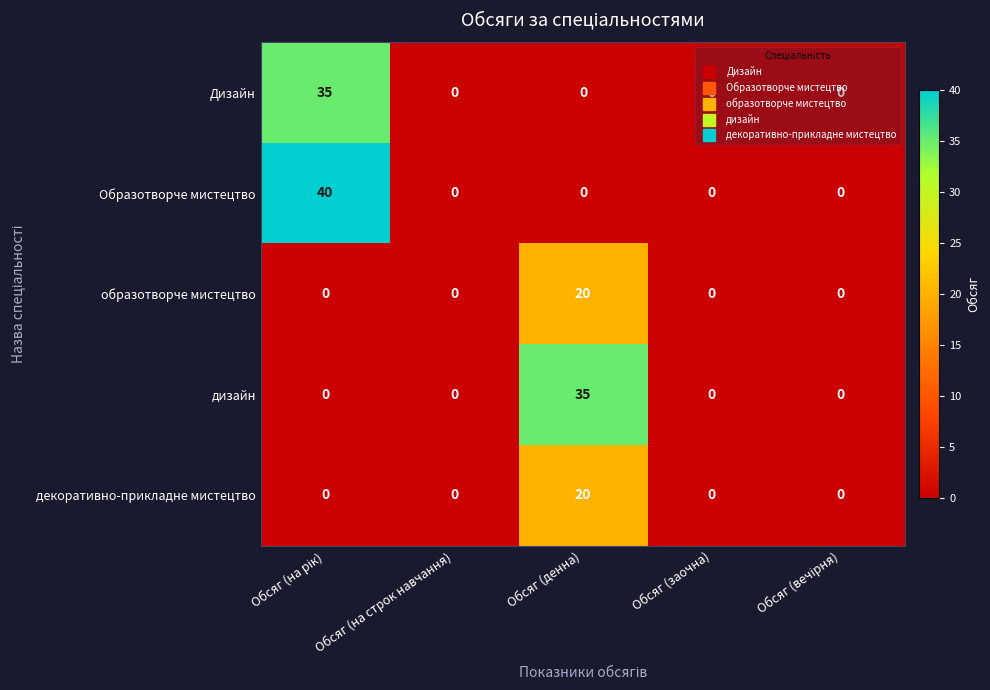

How many categories are shown in the chart?

5